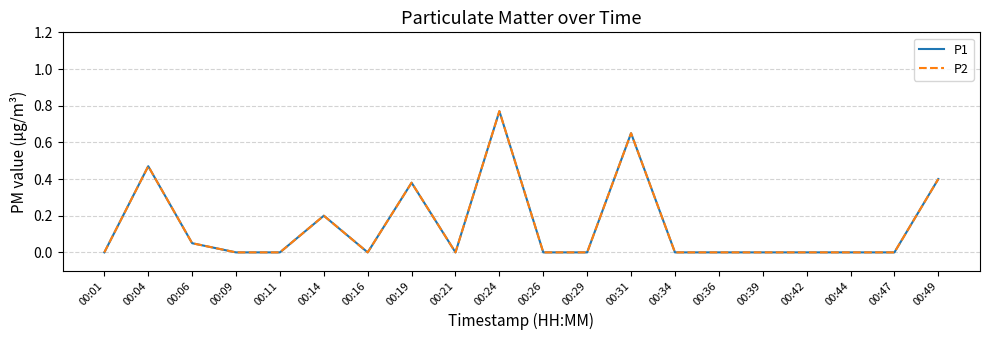

Reading left to right, what are all the values shown in this chart?

P1: 00:01=0.0	00:04=0.5	00:06=0.1	00:09=0.0	00:11=0.0	00:14=0.2	00:16=0.0	00:19=0.4	00:21=0.0	00:24=0.8	00:26=0.0	00:29=0.0	00:31=0.7	00:34=0.0	00:36=0.0	00:39=0.0	00:42=0.0	00:44=0.0	00:47=0.0	00:49=0.4
P2: 00:01=0.0	00:04=0.5	00:06=0.1	00:09=0.0	00:11=0.0	00:14=0.2	00:16=0.0	00:19=0.4	00:21=0.0	00:24=0.8	00:26=0.0	00:29=0.0	00:31=0.7	00:34=0.0	00:36=0.0	00:39=0.0	00:42=0.0	00:44=0.0	00:47=0.0	00:49=0.4